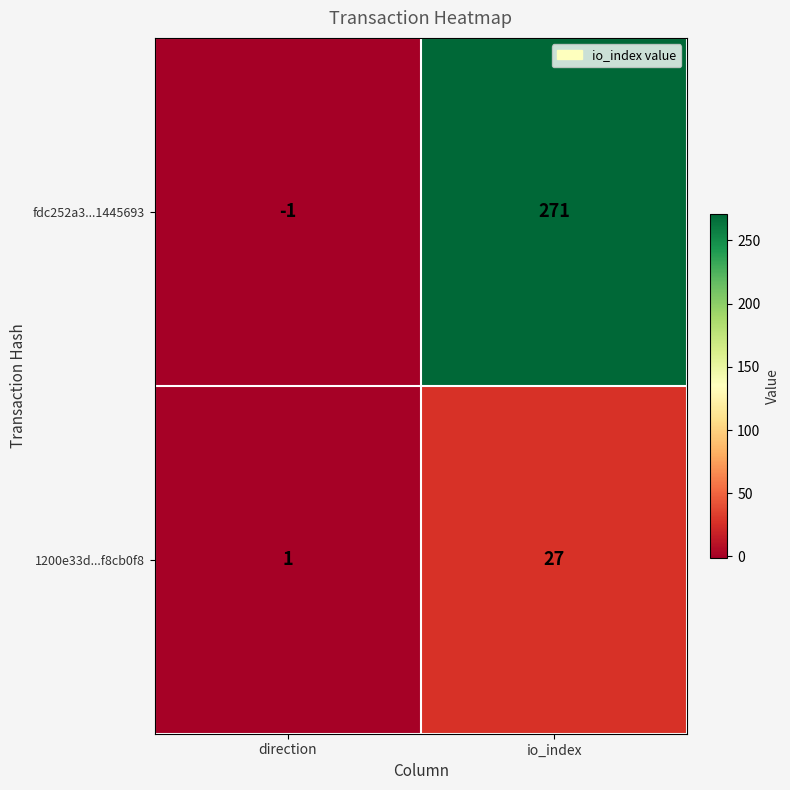

What is the difference between the 1200e33d...f8cb0f8 values at direction and io_index?

26